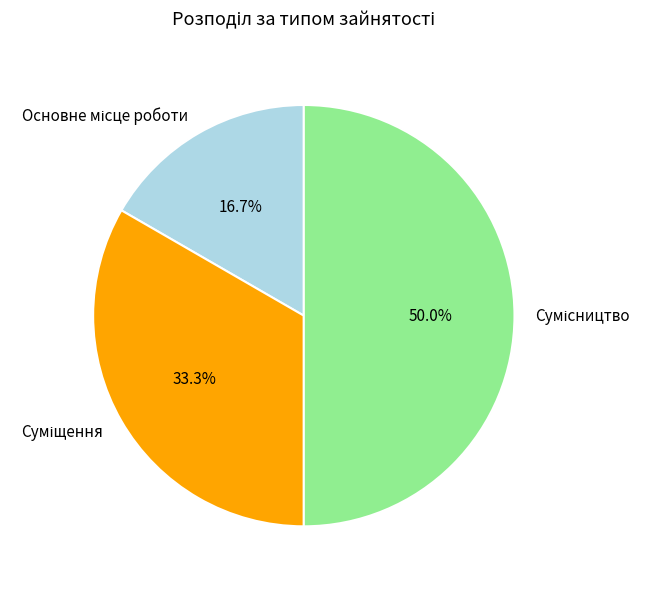

How many slices are in this pie chart?

3